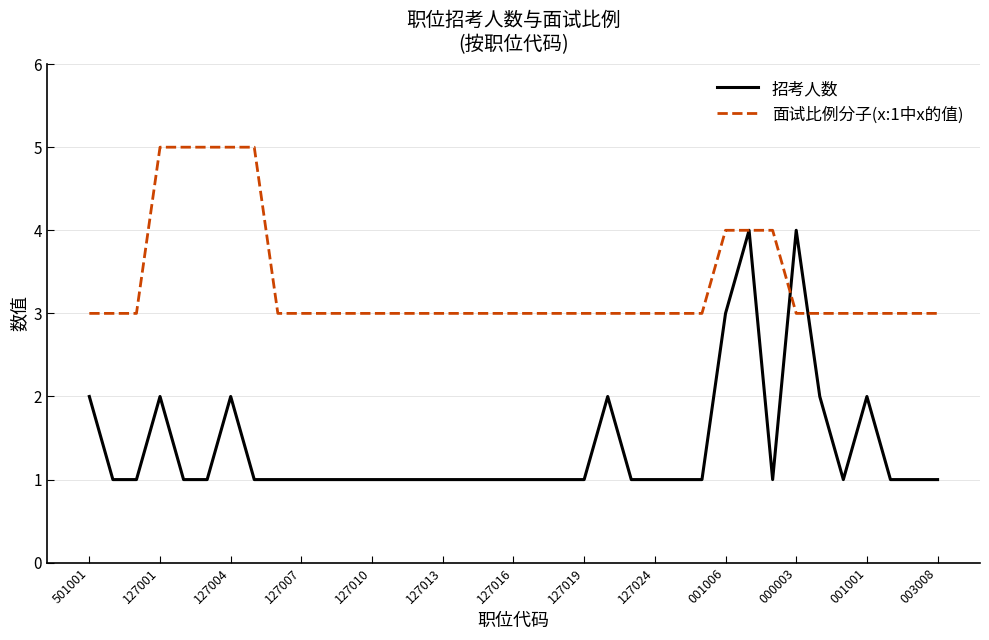

List the series in order of their peak value, lowest first.

招考人数, 面试比例分子(x:1中x的值)